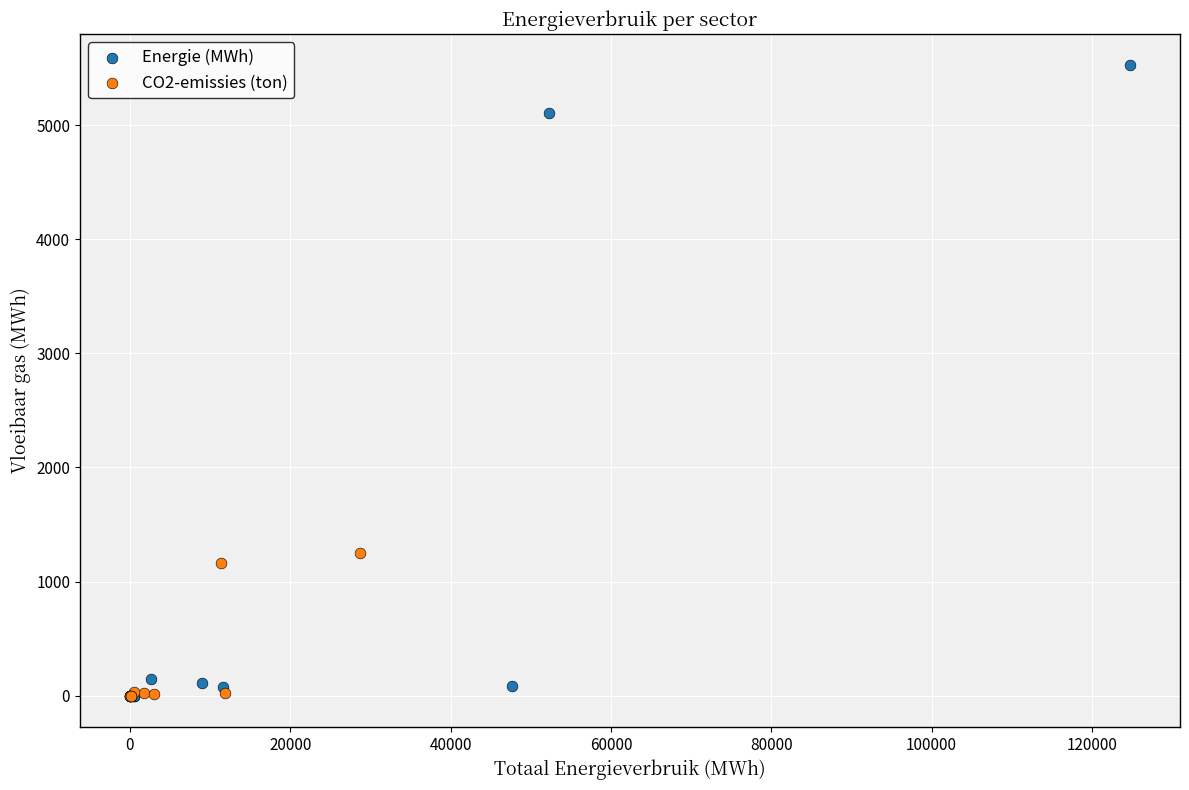

Which series has the largest Y range (max minus min)?

Energie (MWh)